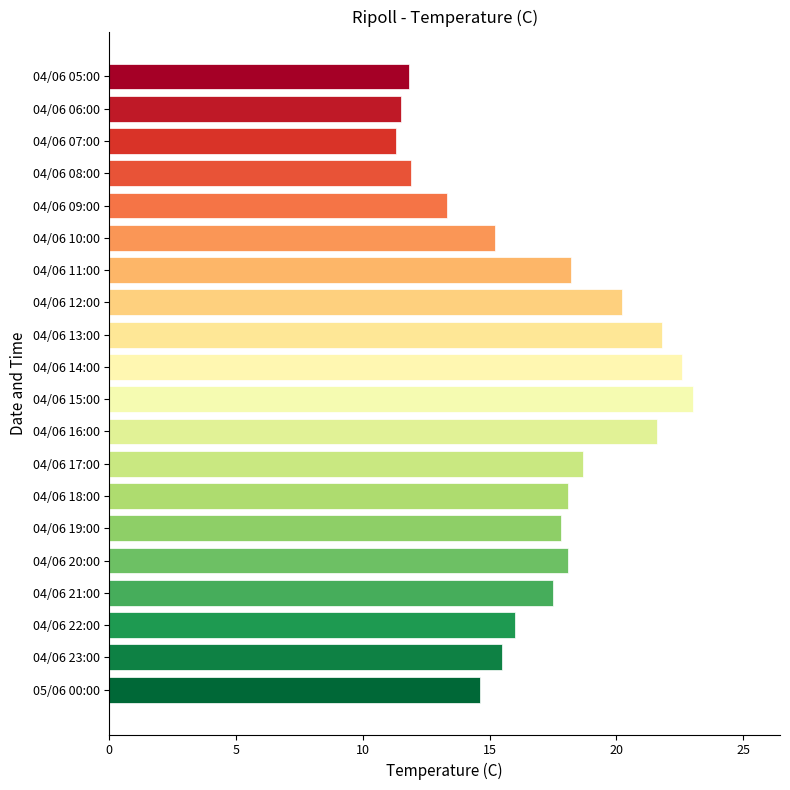

Which label corresponds to the largest value in the chart?

04/06 15:00